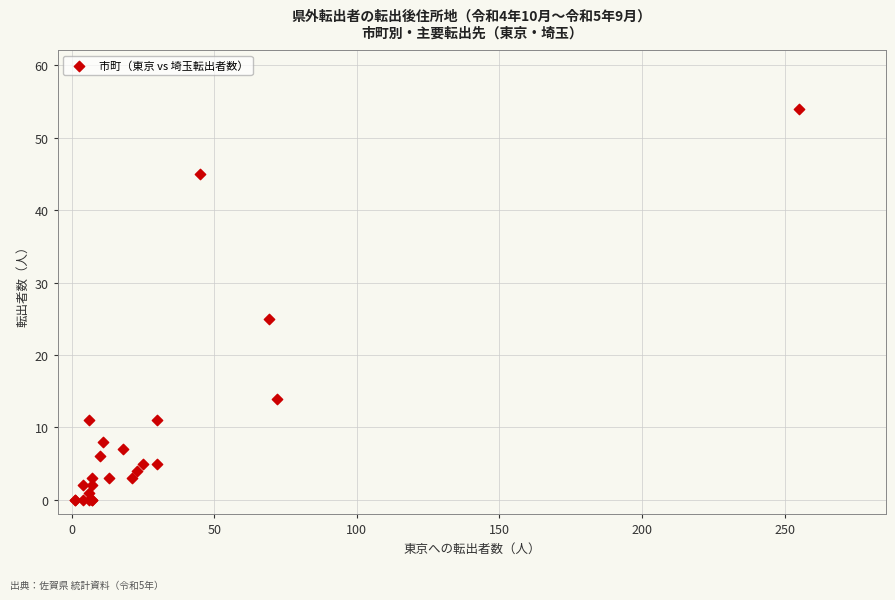

What Y value in the scatter plot is closest to 27?

25